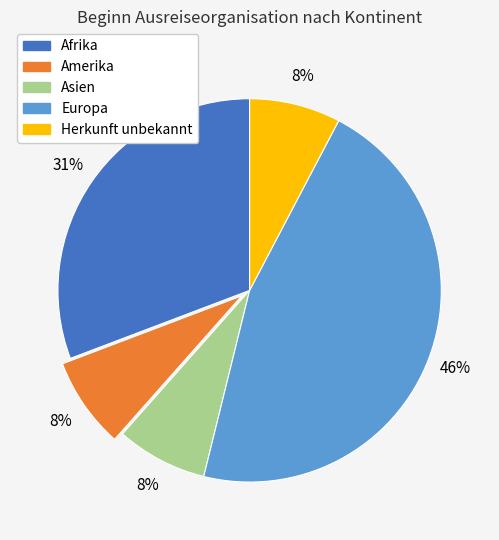

Is the sum of Asien and Europa greater than half?

Yes